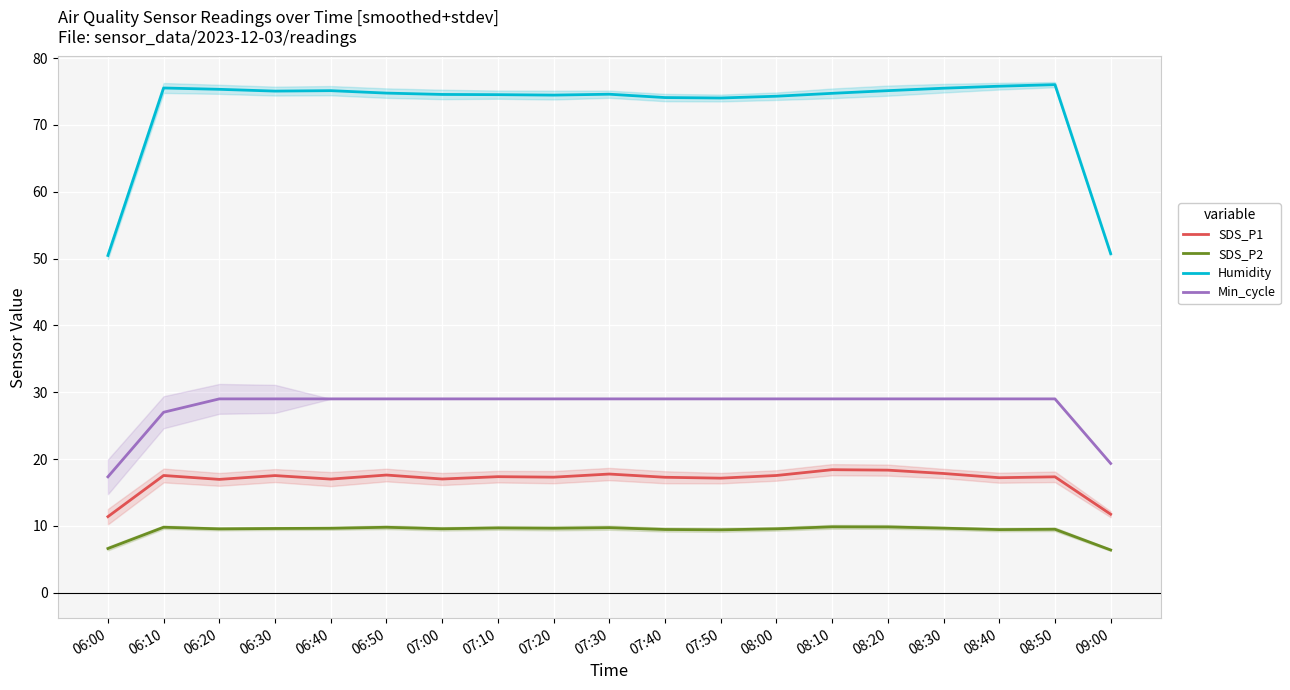

At which label is SDS_P1 closest to 14?

09:00